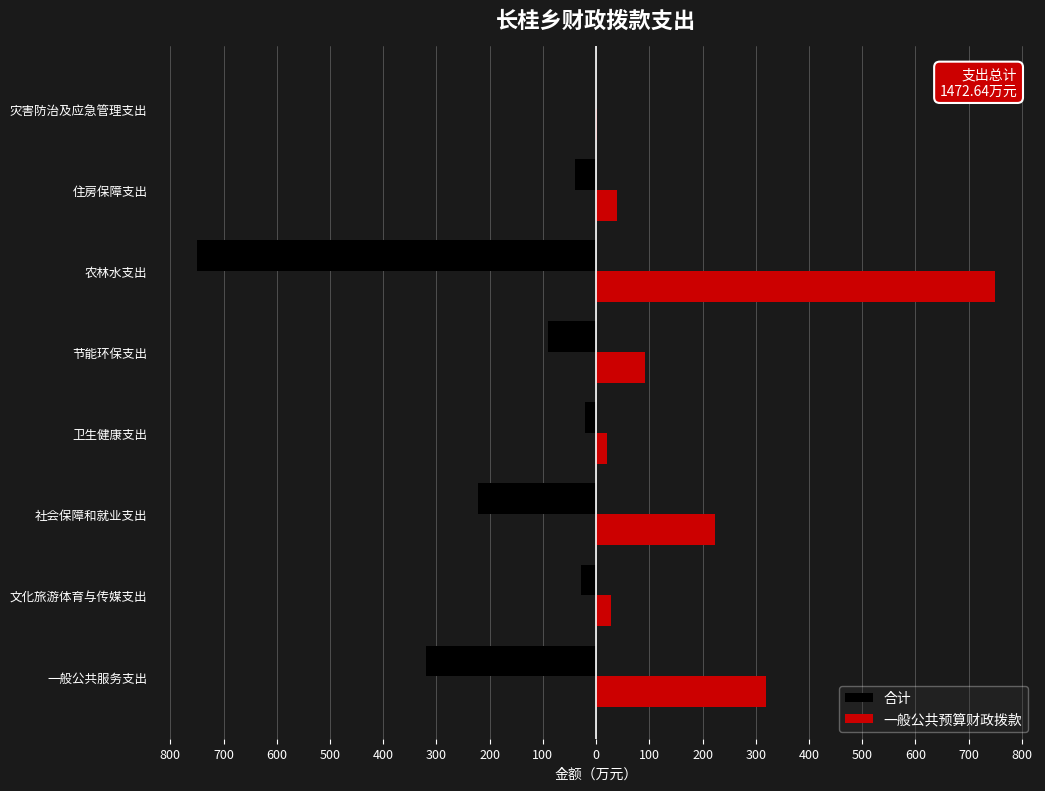

What are all the series names shown in the legend?

合计, 一般公共预算财政拨款